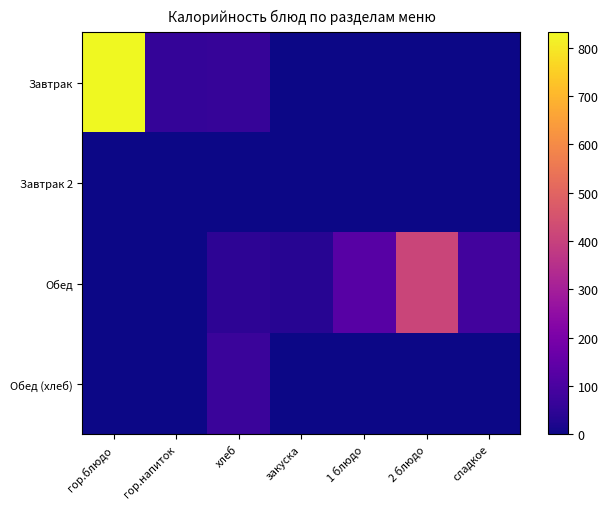

Reading left to right, transcribe all the data shown in this chart.

Завтрак: гор.блюдо=831.5	гор.напиток=61.3	хлеб=62.5	закуска=0.0	1 блюдо=0.0	2 блюдо=0.0	сладкое=0.0
Завтрак 2: гор.блюдо=0.0	гор.напиток=0.0	хлеб=0.0	закуска=0.0	1 блюдо=0.0	2 блюдо=0.0	сладкое=0.0
Обед: гор.блюдо=0.0	гор.напиток=0.0	хлеб=46.9	закуска=37.8	1 блюдо=127.9	2 блюдо=411.9	сладкое=86.6
Обед (хлеб): гор.блюдо=0.0	гор.напиток=0.0	хлеб=69.6	закуска=0.0	1 блюдо=0.0	2 блюдо=0.0	сладкое=0.0